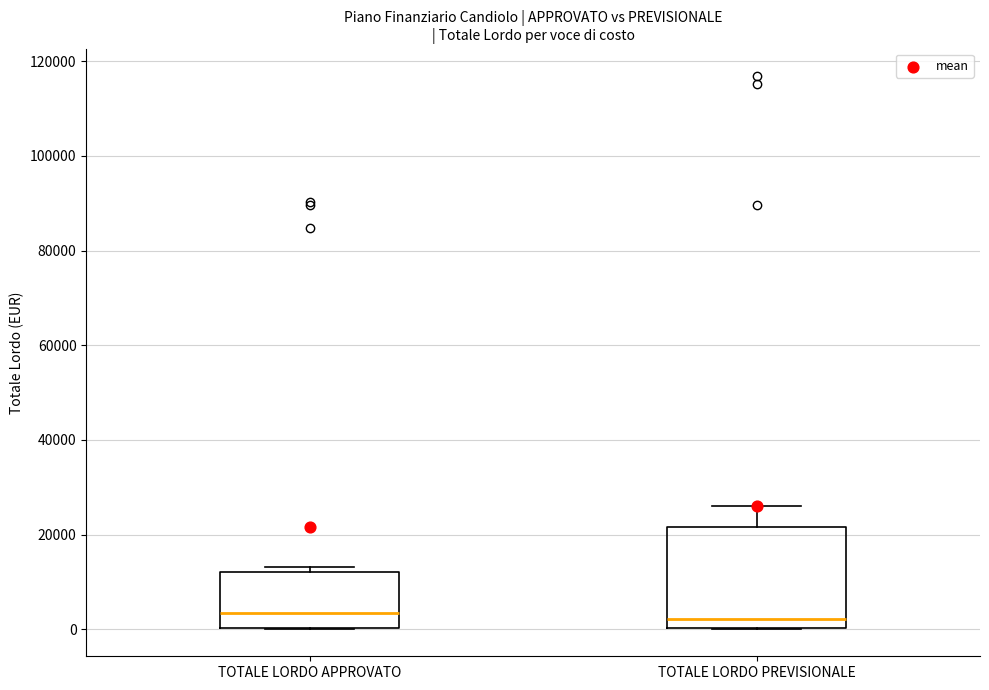

Reading left to right, transcribe this box plot: for each box, give where its median line is, the range the box spans, and where its two whiskers end, as read against the y-axis. The values are not printed on the chart, so give them approximately, as read against the axis.

TOTALE LORDO APPROVATO: median 4000, box 0 to 12000, whiskers 0 to 14000
TOTALE LORDO PREVISIONALE: median 2000, box 0 to 22000, whiskers 0 to 26000